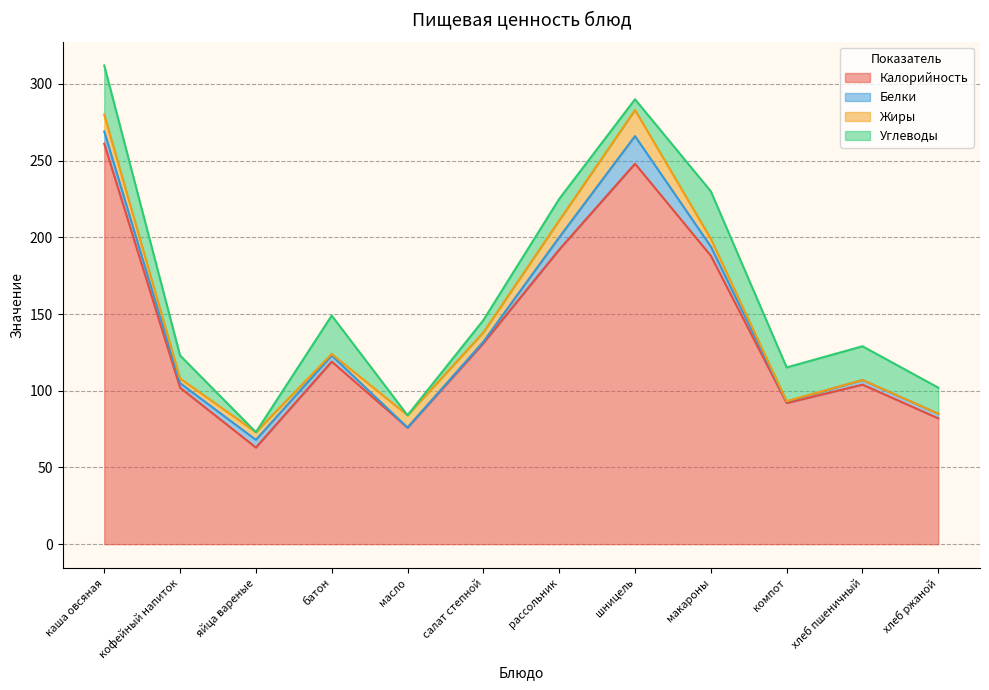

Which series has the widest spread of values?

Калорийность